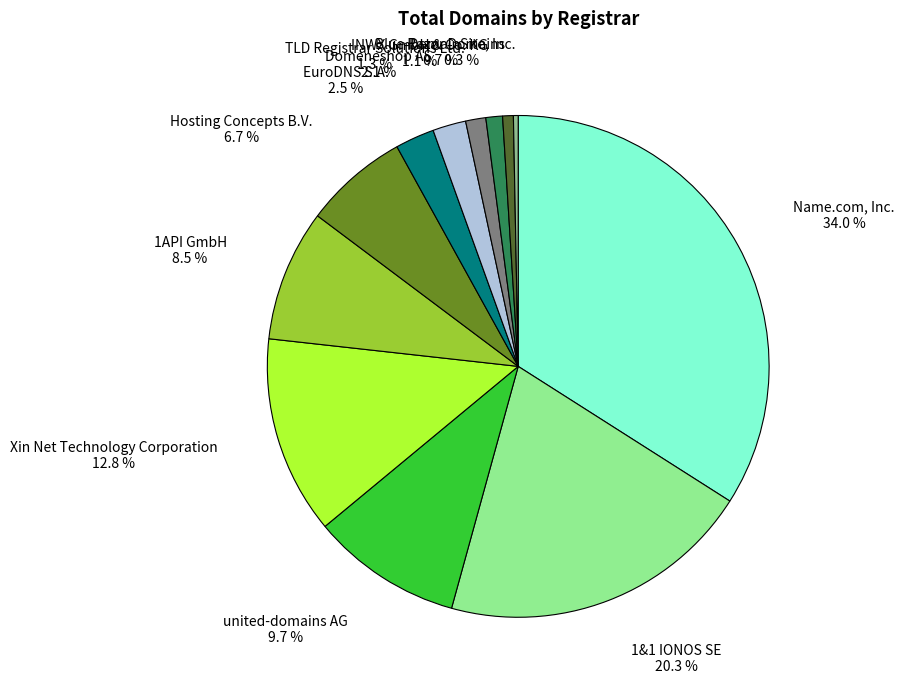

Does any single category account for the majority?

No